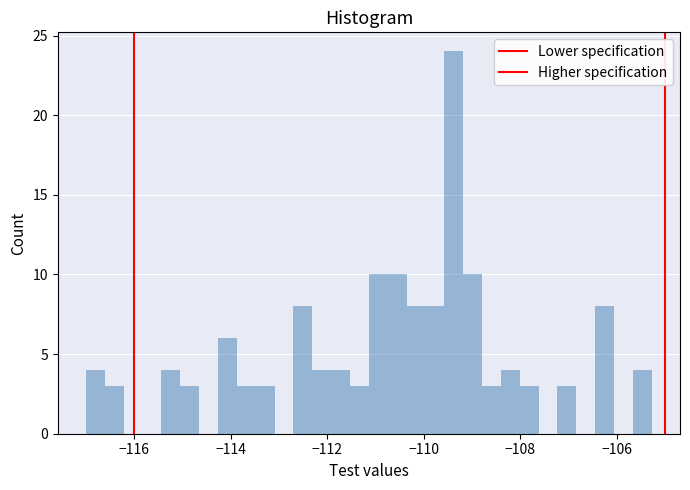

Read against the x-axis, roughly where is the centre of the tallest bar?

-109.4